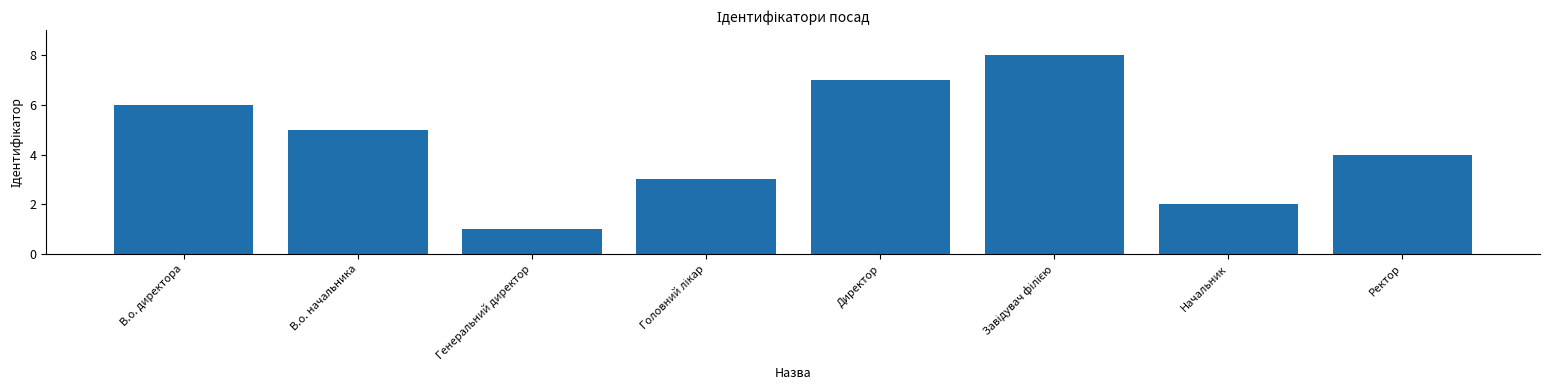

Count the number of categories in the chart.

8